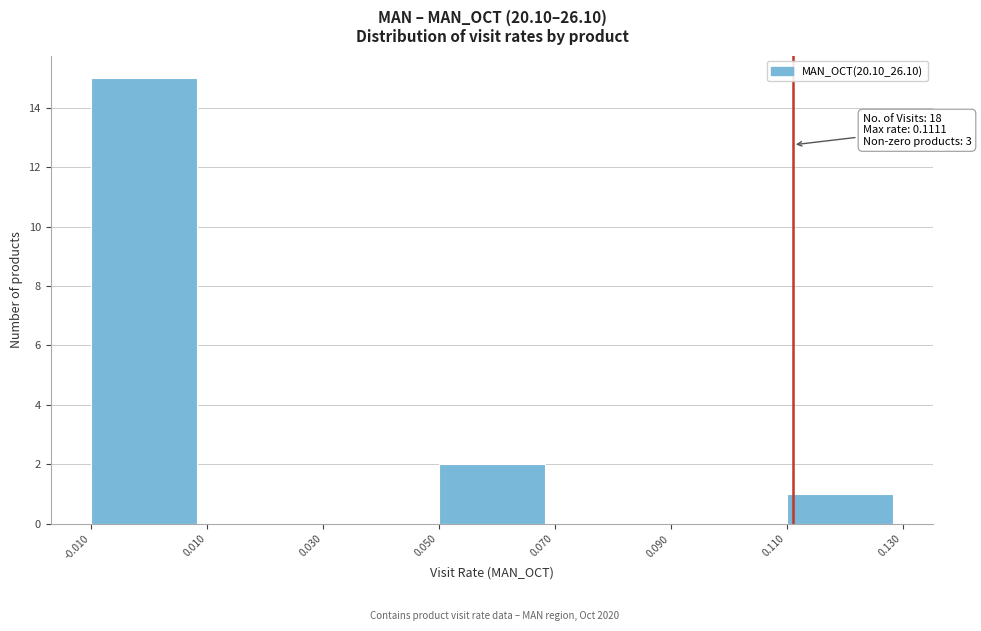

Over which range of the x-axis is the bar tallest?

-0.010 to 0.010